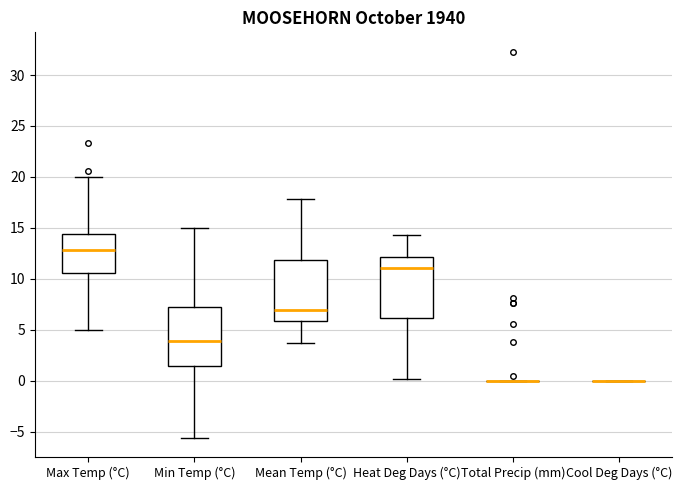

Reading left to right, transcribe this box plot: for each box, give where its median line is, the range the box spans, and where its two whiskers end, as read against the y-axis. The values are not printed on the chart, so give them approximately, as read against the axis.

Max Temp (°C): median 13.0, box 10.5 to 14.5, whiskers 5.0 to 20.0
Min Temp (°C): median 4.0, box 1.5 to 7.5, whiskers -5.5 to 15.0
Mean Temp (°C): median 7.0, box 6.0 to 12.0, whiskers 3.5 to 18.0
Heat Deg Days (°C): median 11.0, box 6.0 to 12.0, whiskers 0.0 to 14.5
Total Precip (mm): box collapsed to a line at 0.0, whiskers 0.0 to 0.0
Cool Deg Days (°C): box collapsed to a line at 0.0, whiskers 0.0 to 0.0